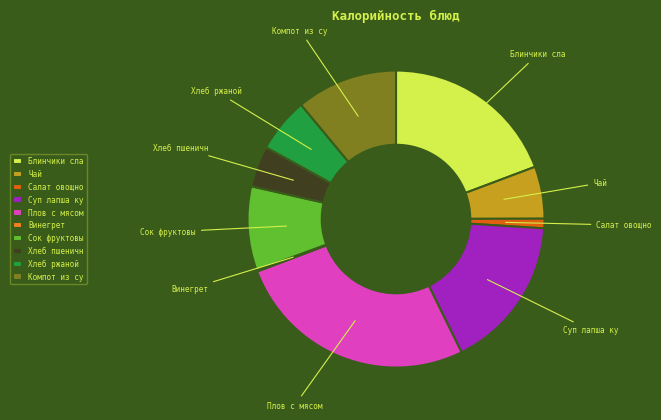

What is the largest slice in the pie chart?

Плов с мясом